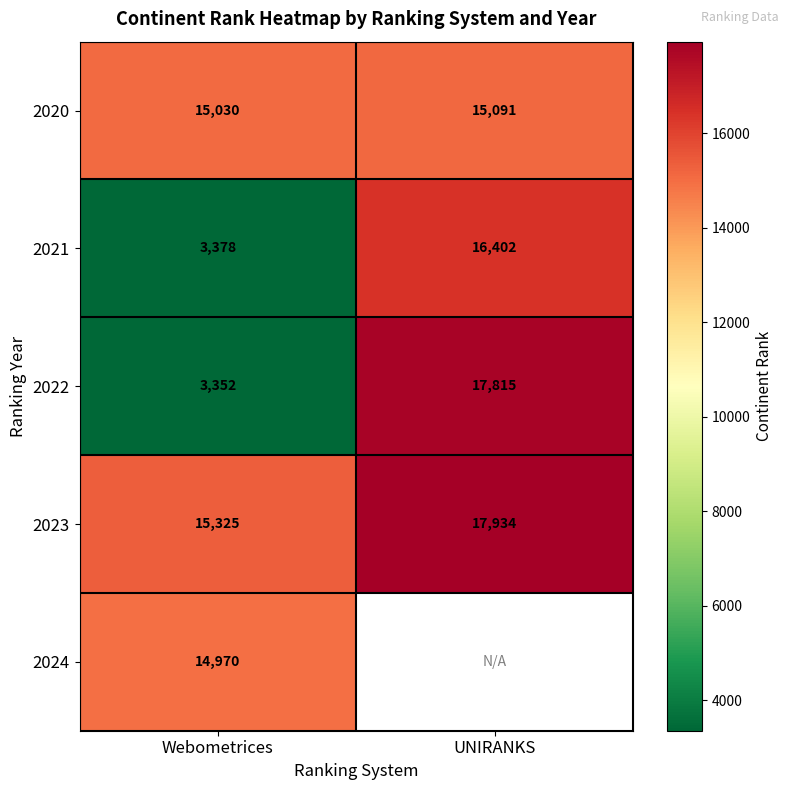

What is the sum of all 2023 values?

33259